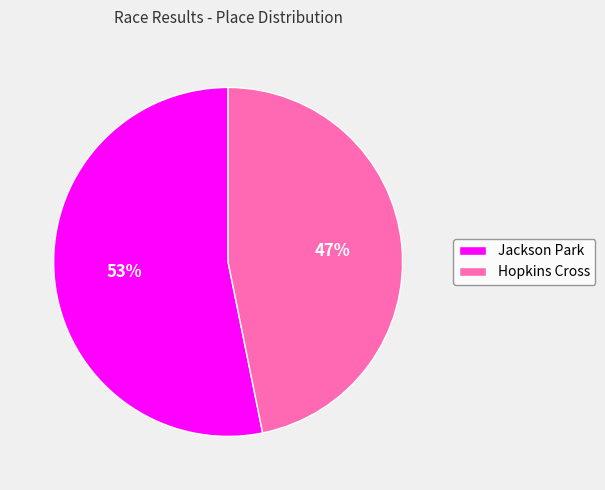

Which has a higher value, Jackson Park or Hopkins Cross?

Jackson Park